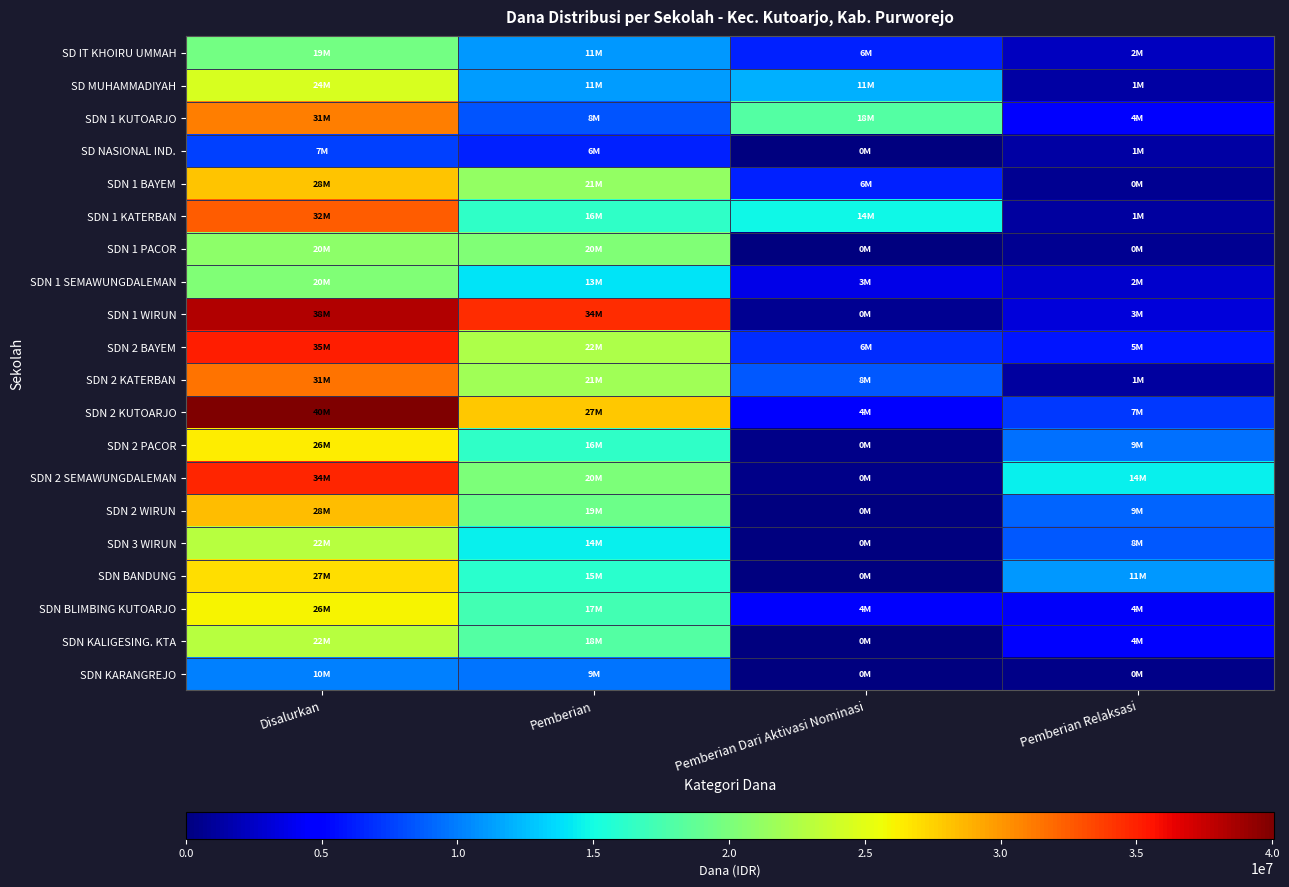

What is the greatest value displayed?

40050000